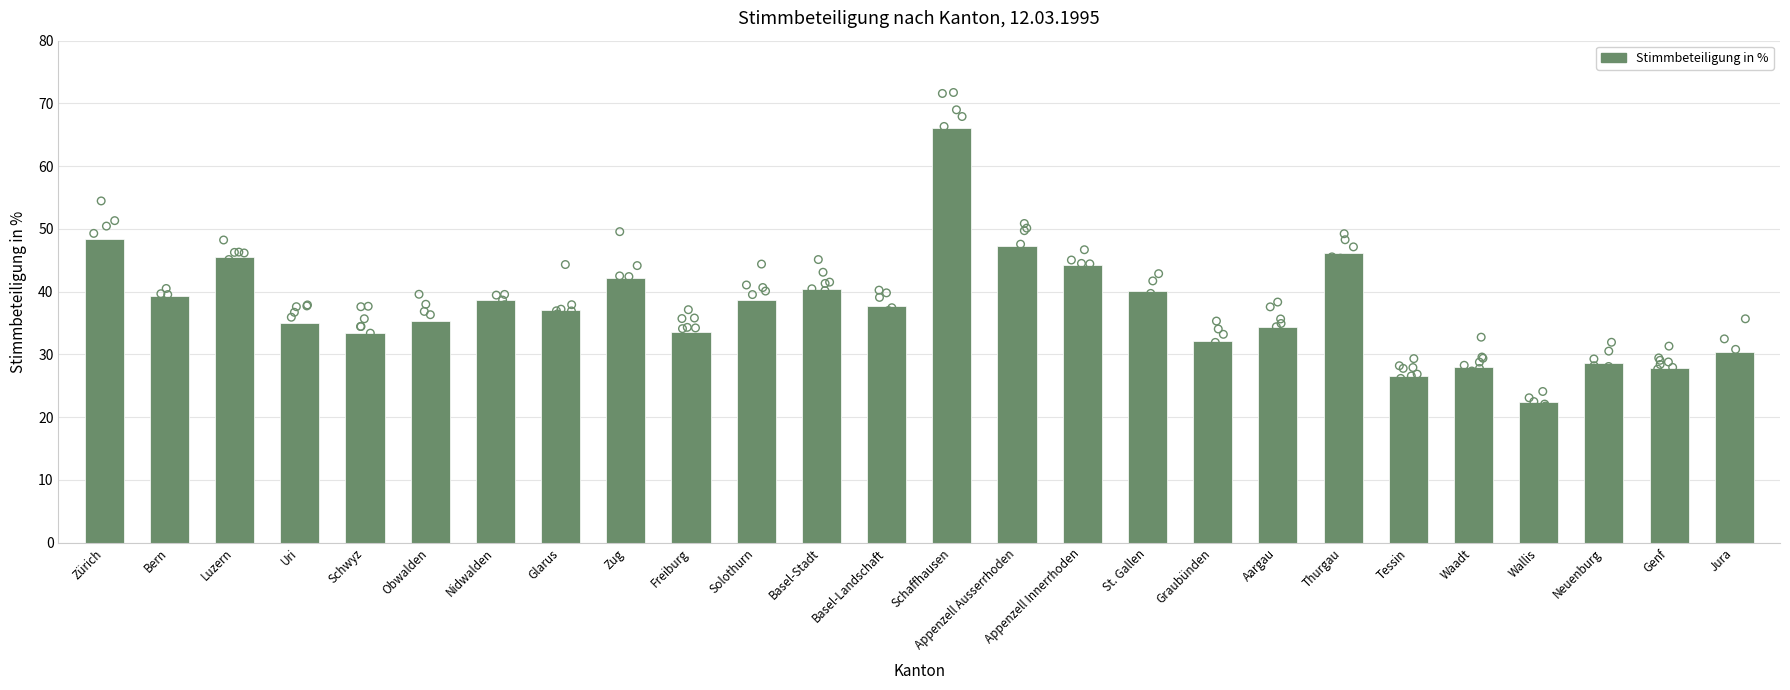

Approximately how many times larger is the value at Obwalden compared to Solothurn?

0.9